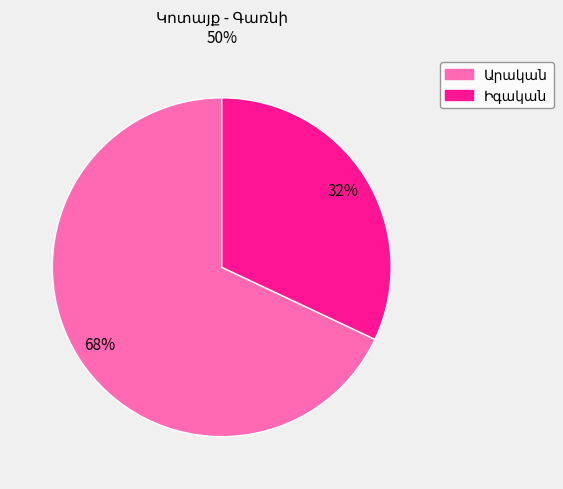

To the nearest percent, what is the average slice percentage?

50%